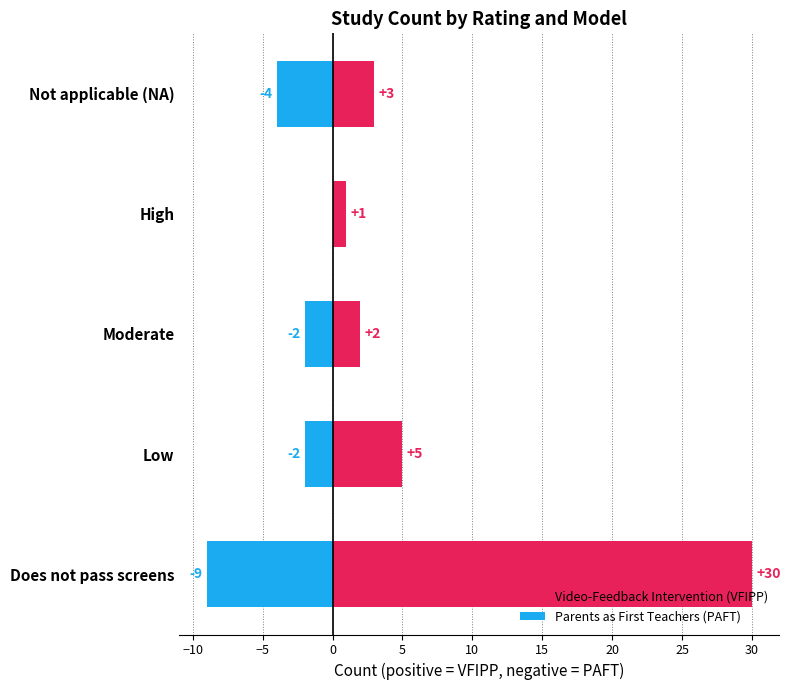

What is the average value of the Parents as First Teachers (PAFT) series?

-3